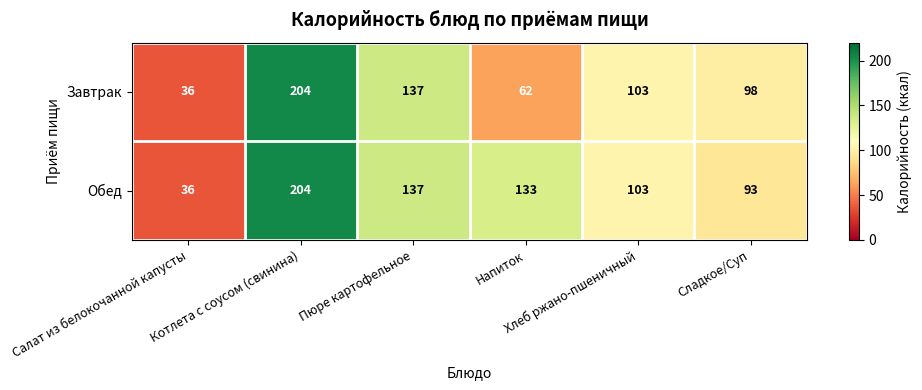

What is the average value of the Завтрак series?

107